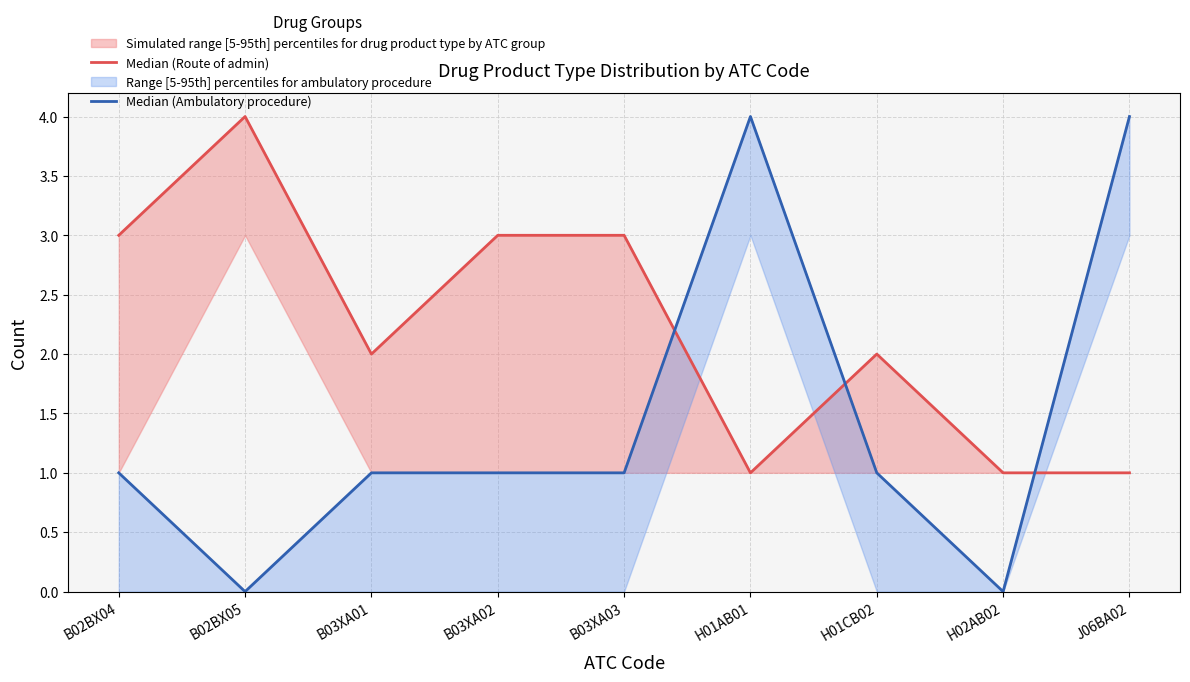

True or false: Median (Ambulatory procedure) has a value of 0 at H02AB02.

True